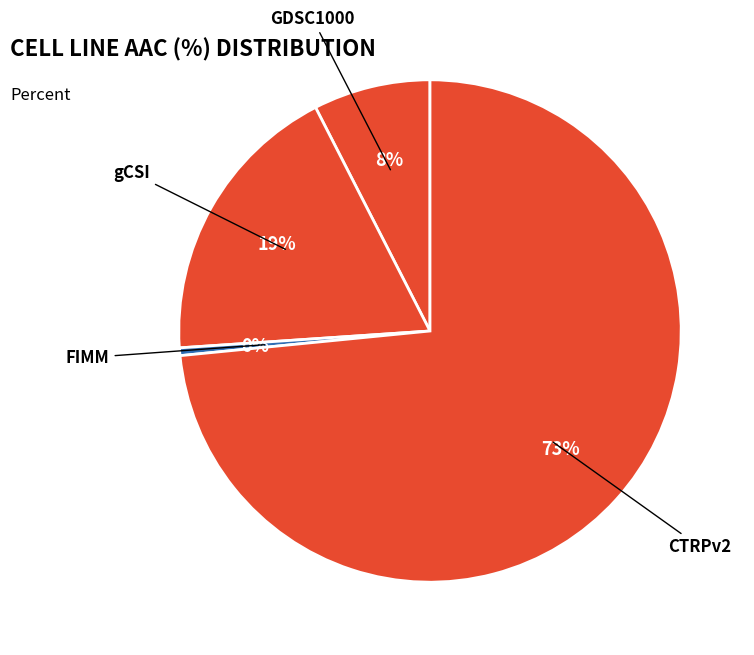

Count the number of slices in the pie.

4